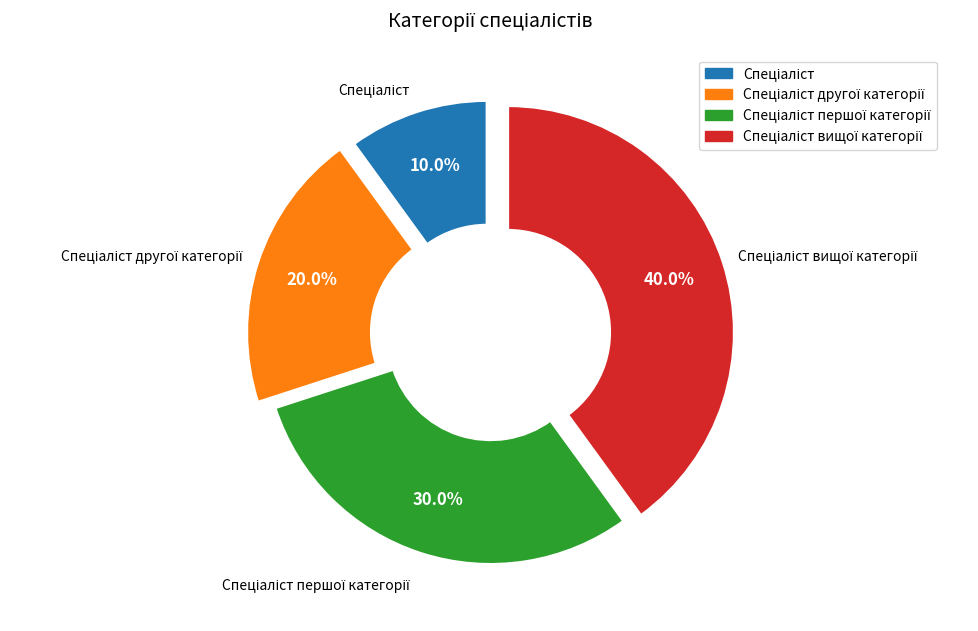

Does any single category account for the majority?

No